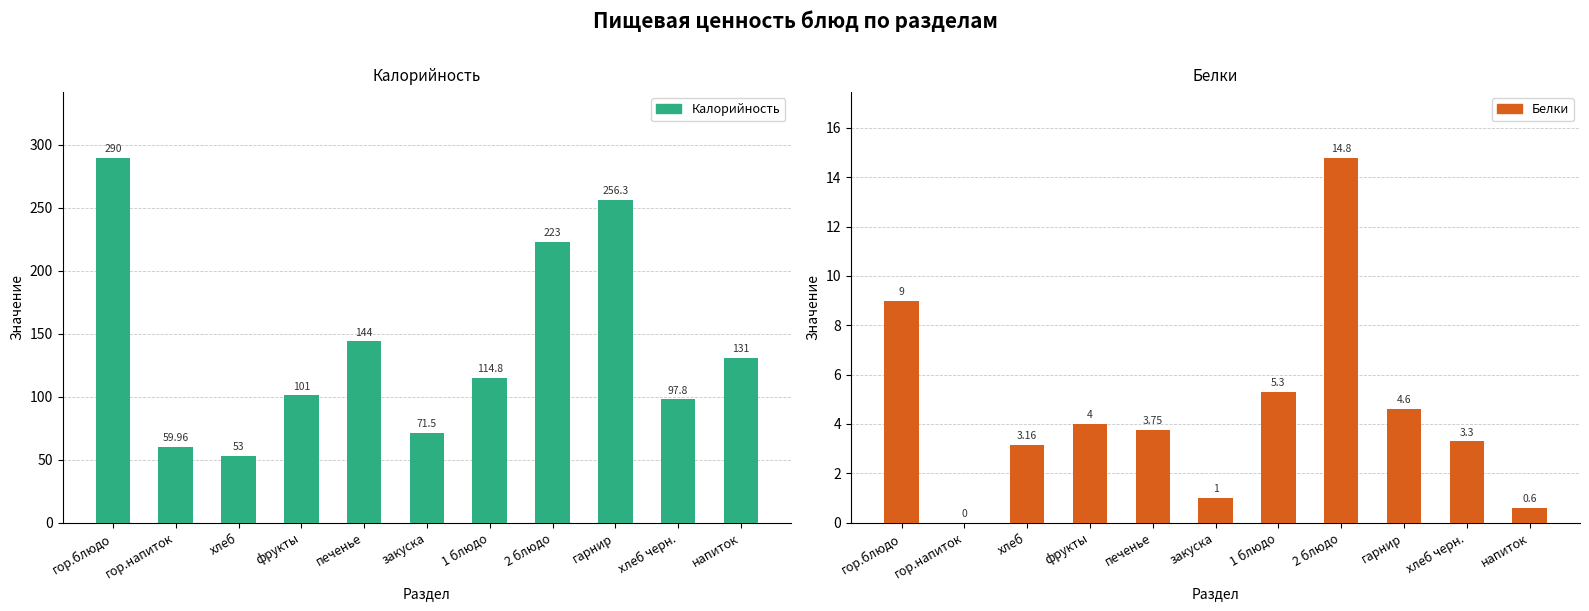

Which series changed the most between 2 блюдо and гарнир?

Калорийность